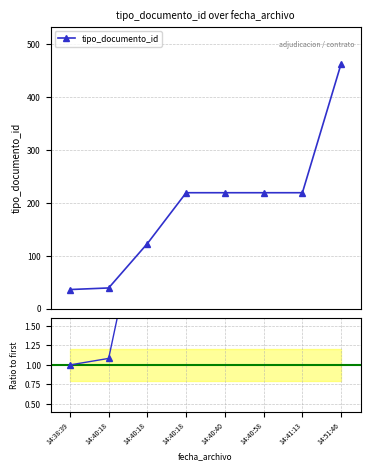

What is the sum of all values?

1537